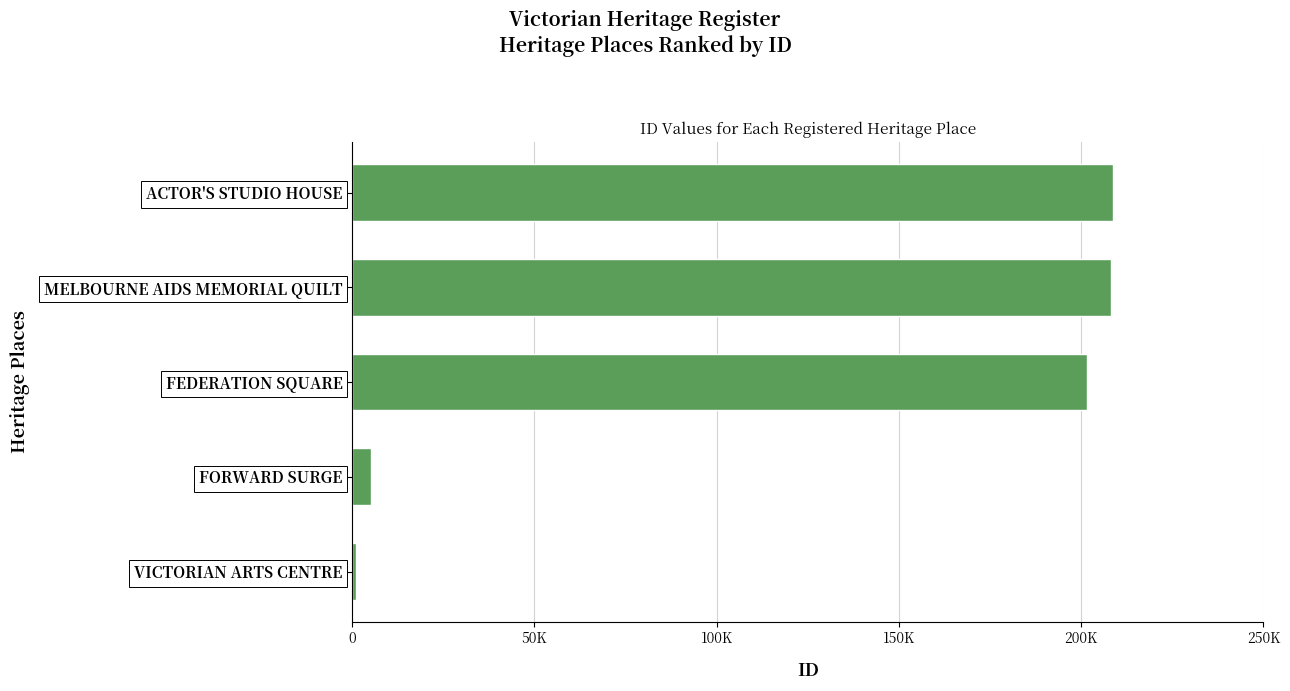

What is the greatest value displayed?

208838